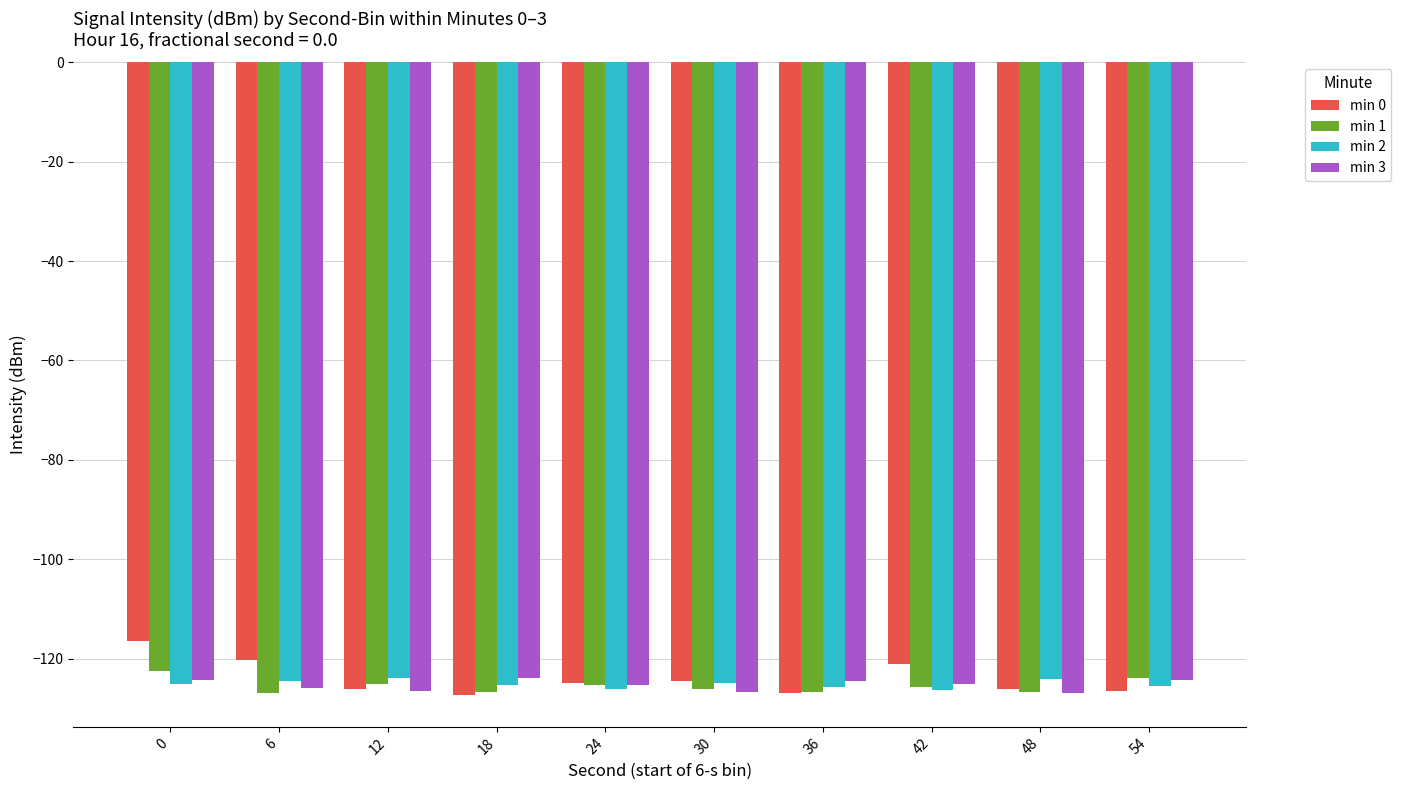

What is the total value across all series at 48?

-503.8